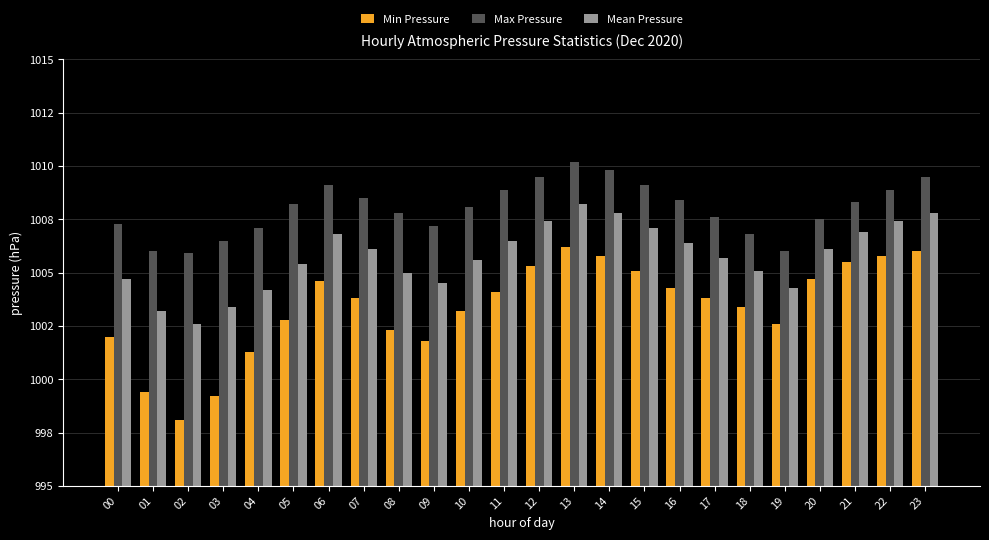

Reading left to right, extract all data points from this chart.

Min Pressure: 1002.0	999.4	998.1	999.2	1001.3	1002.8	1004.6	1003.8	1002.3	1001.8	1003.2	1004.1	1005.3	1006.2	1005.8	1005.1	1004.3	1003.8	1003.4	1002.6	1004.7	1005.5	1005.8	1006.0
Max Pressure: 1007.3	1006.0	1005.9	1006.5	1007.1	1008.2	1009.1	1008.5	1007.8	1007.2	1008.1	1008.9	1009.5	1010.2	1009.8	1009.1	1008.4	1007.6	1006.8	1006.0	1007.5	1008.3	1008.9	1009.5
Mean Pressure: 1004.7	1003.2	1002.6	1003.4	1004.2	1005.4	1006.8	1006.1	1005.0	1004.5	1005.6	1006.5	1007.4	1008.2	1007.8	1007.1	1006.4	1005.7	1005.1	1004.3	1006.1	1006.9	1007.4	1007.8